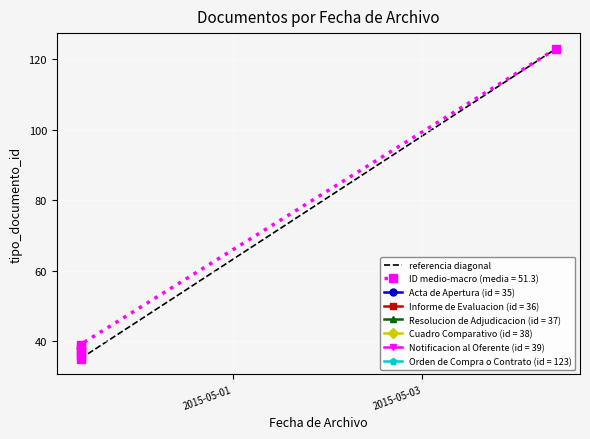

What is the difference between the maximum and minimum values?

88